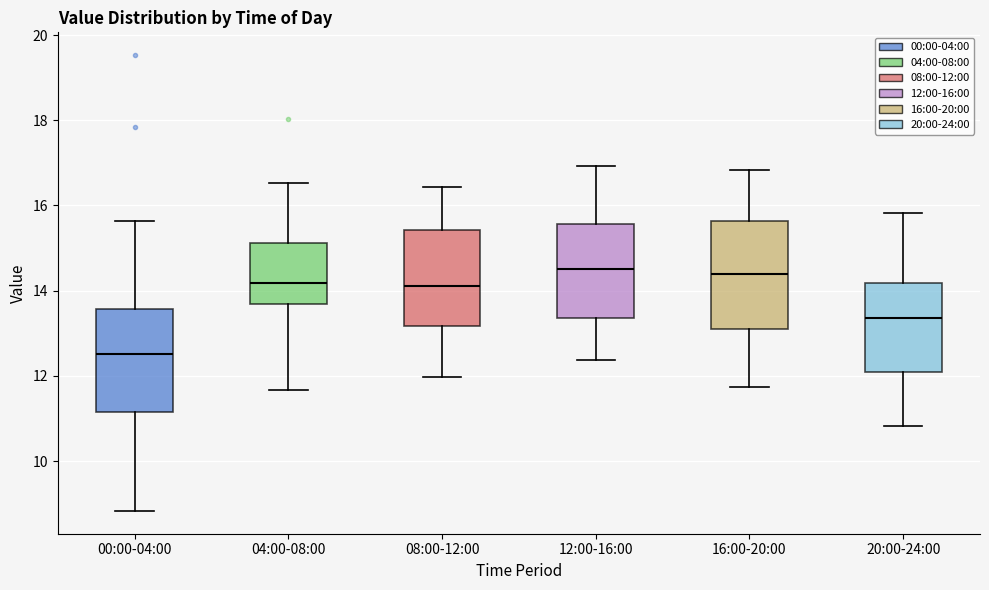

Where does the lower whisker of the box for 00:00-04:00 end on the y-axis? The values are not printed on the chart, so give them approximately, as read against the axis.

8.8